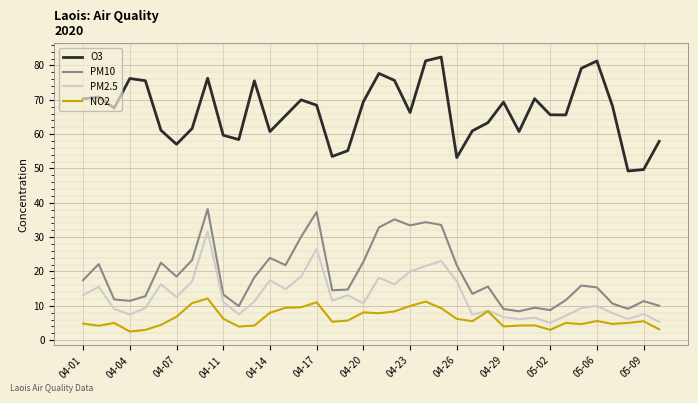

True or false: O3 and PM2.5 intersect in this chart.

False